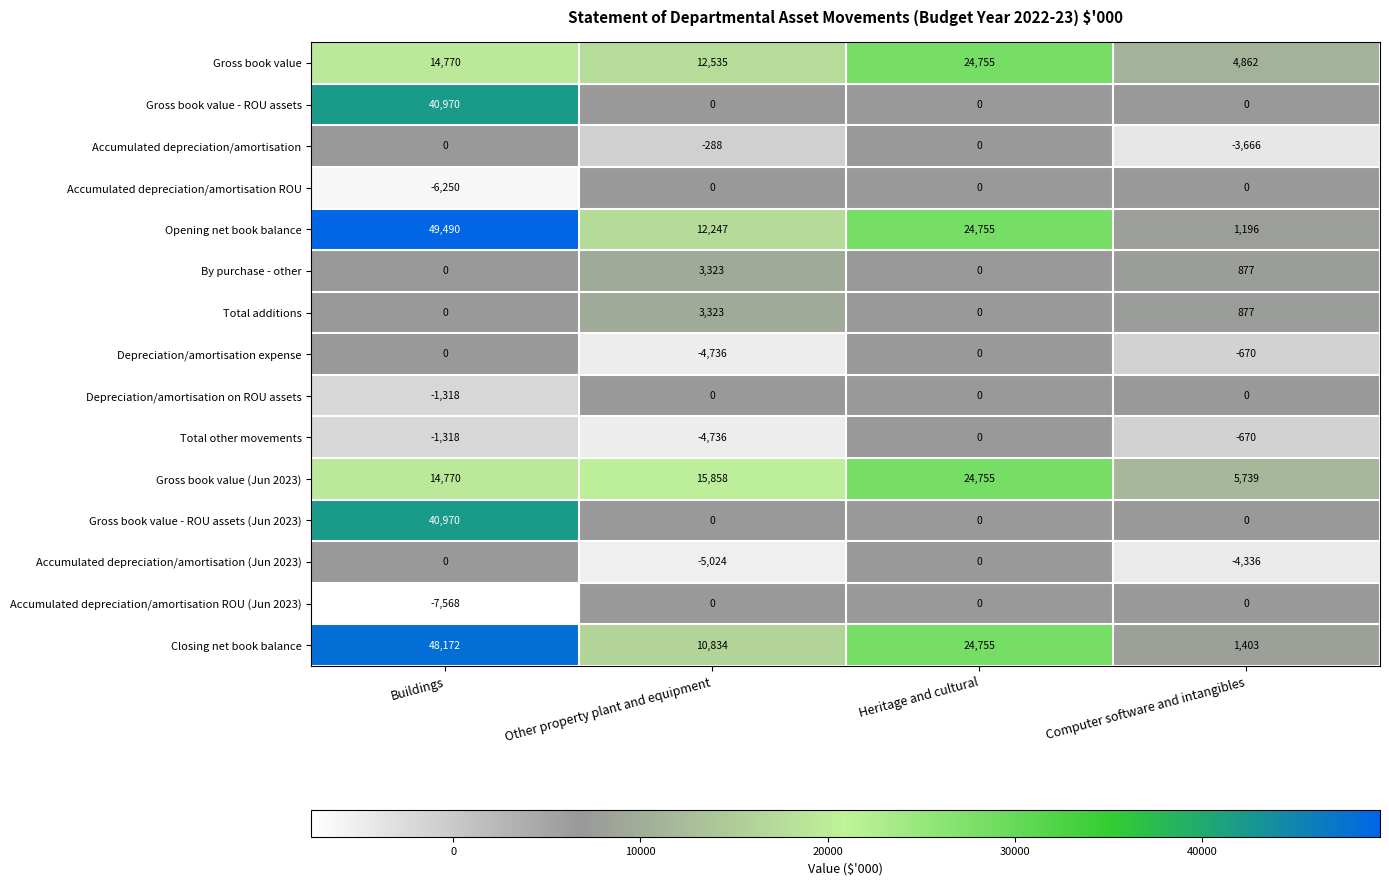

True or false: Total other movements has a value of -354 at Computer software and intangibles.

False